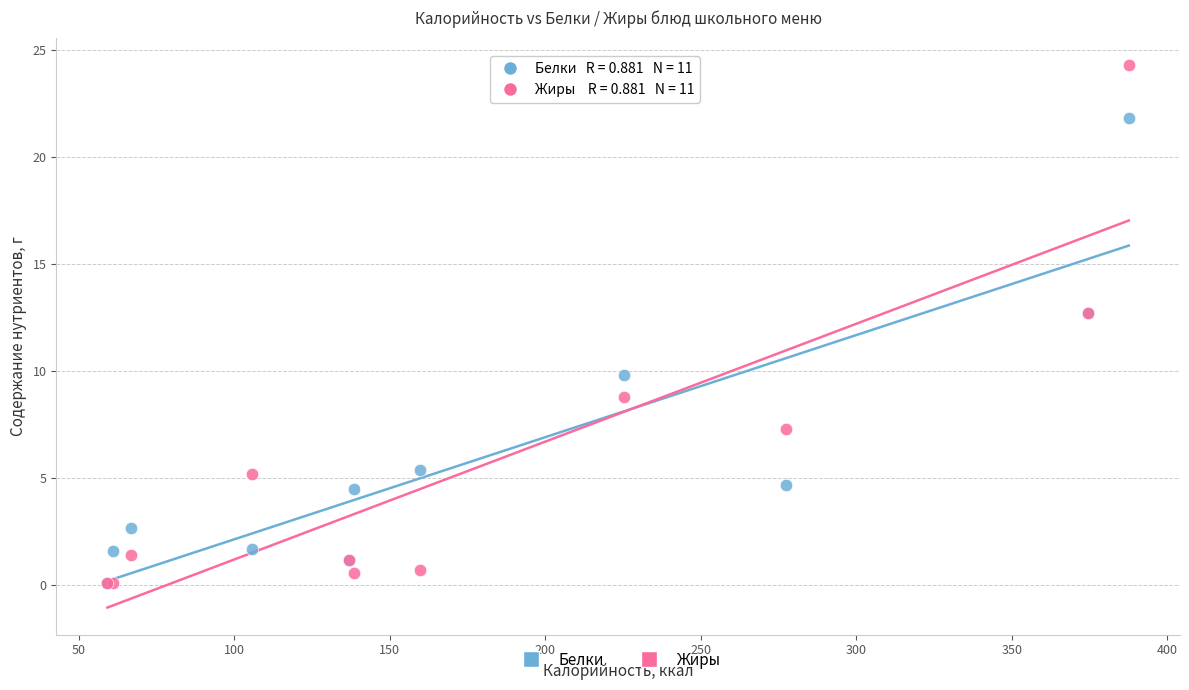

Which series has the largest Y range (max minus min)?

Жиры